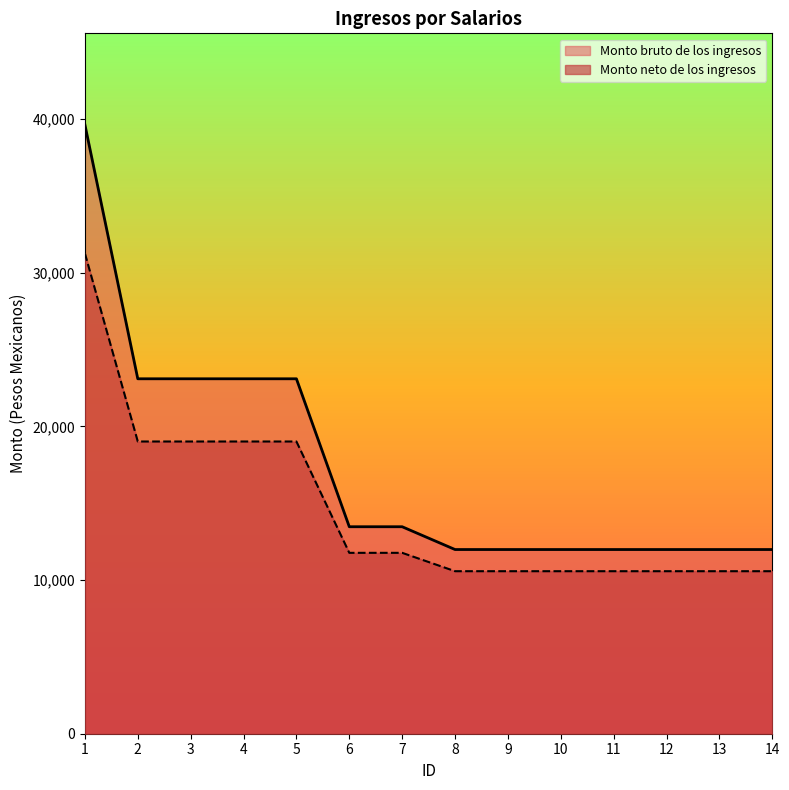

What is the sum of the Monto neto de los ingresos values at 5 and 10?

29597.6